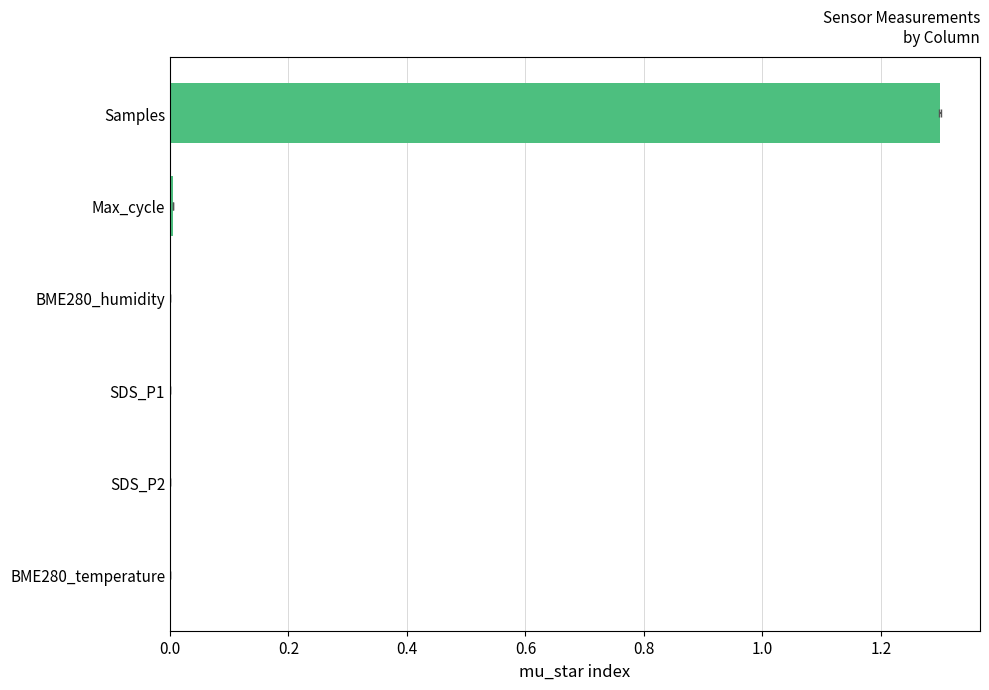

How many categories are shown in the chart?

6